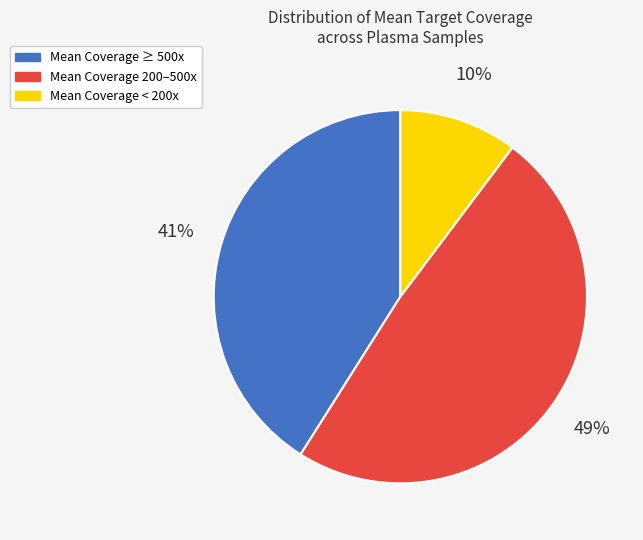

Rank the categories by value from lowest to highest.

Mean Coverage < 200x, Mean Coverage ≥ 500x, Mean Coverage 200–500x